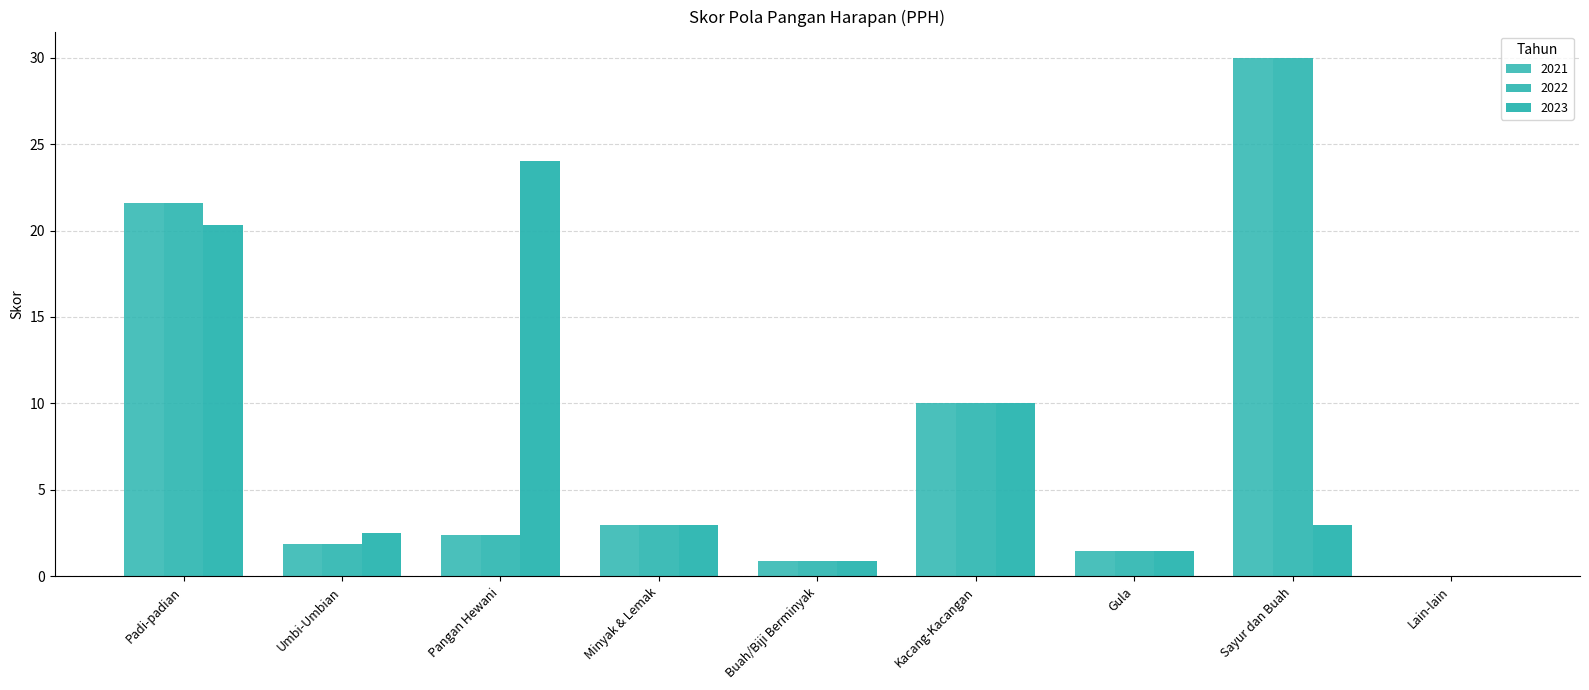

List the labels in order of 2023 value, largest first.

Pangan Hewani, Padi-padian, Kacang-Kacangan, Minyak & Lemak, Sayur dan Buah, Umbi-Umbian, Gula, Buah/Biji Berminyak, Lain-lain